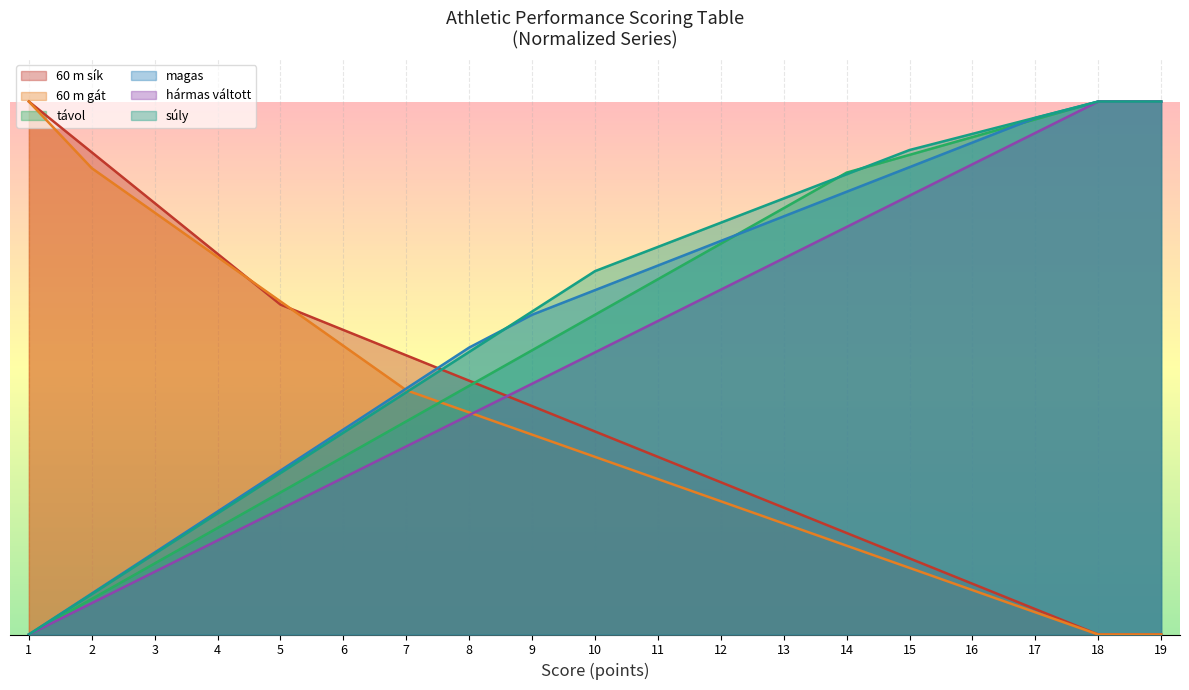

Which series has the widest spread of values?

60 m sík